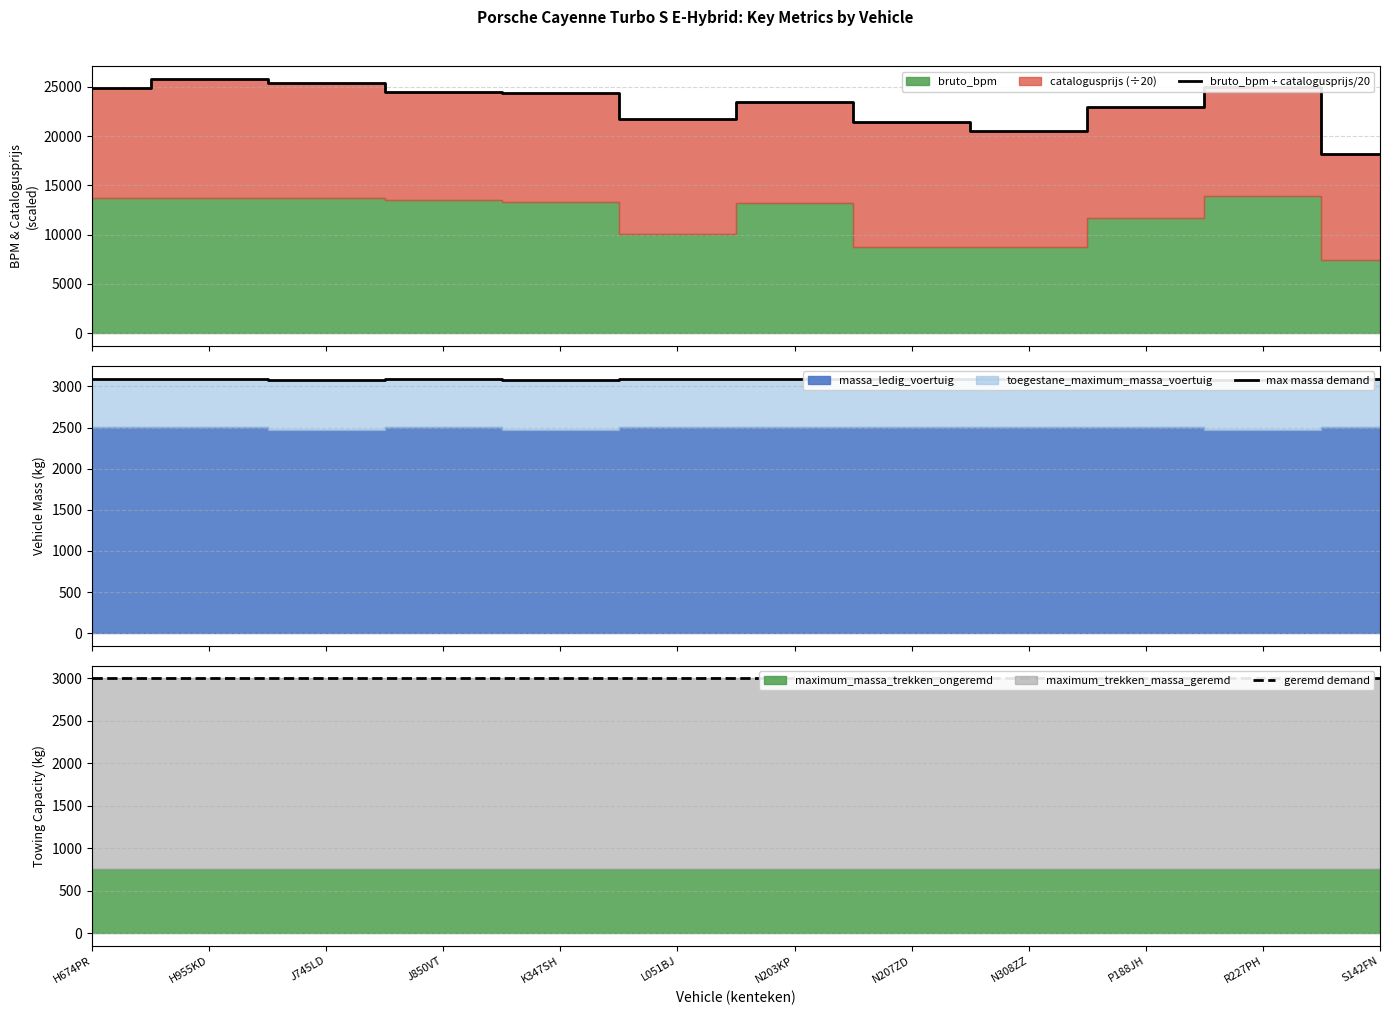

What is the minimum value for bruto_bpm + catalogusprijs/20?

18128.0